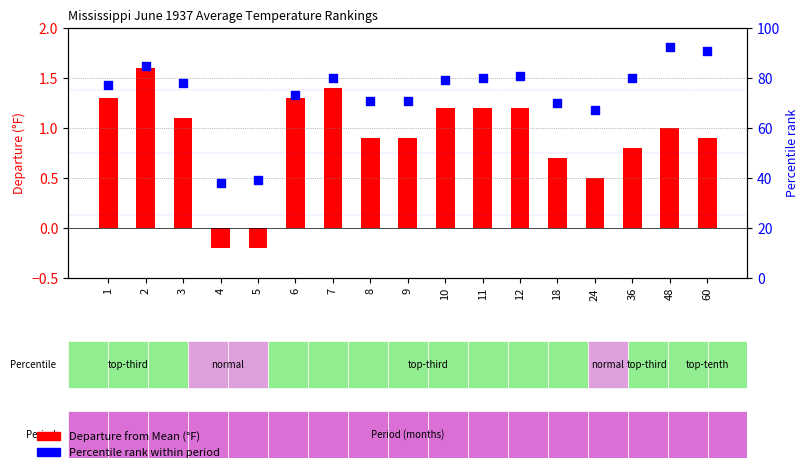

Which series contains the highest Y value?

Percentile rank within period